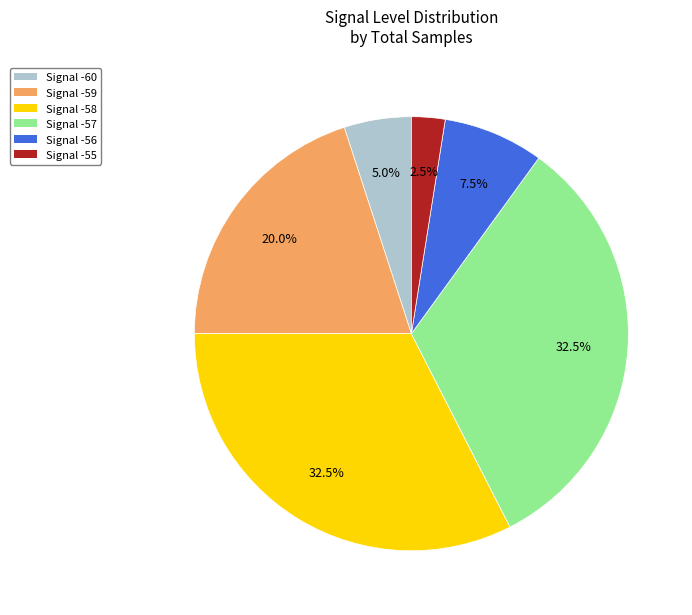

Is there any slice that represents more than half of the pie?

No